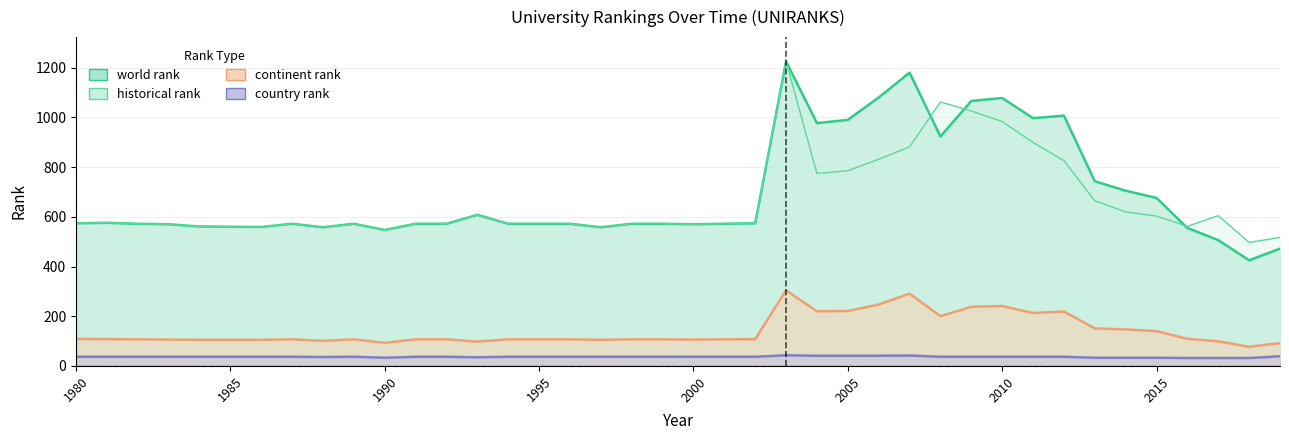

What is the lowest value of the country rank series?

32.0